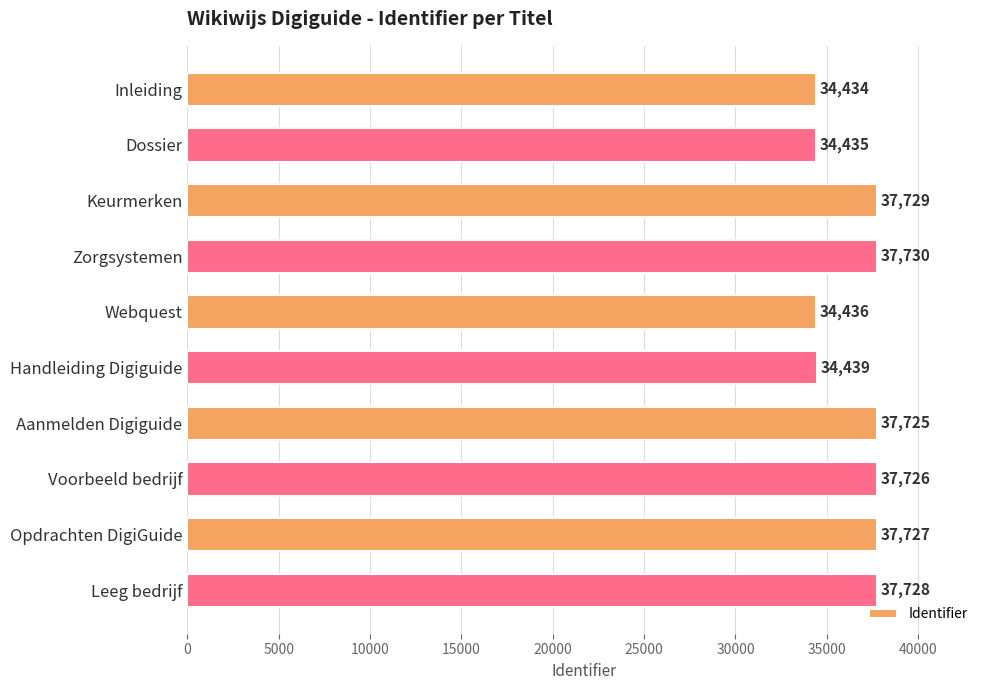

Read the value at Dossier, to the nearest 100.

34400